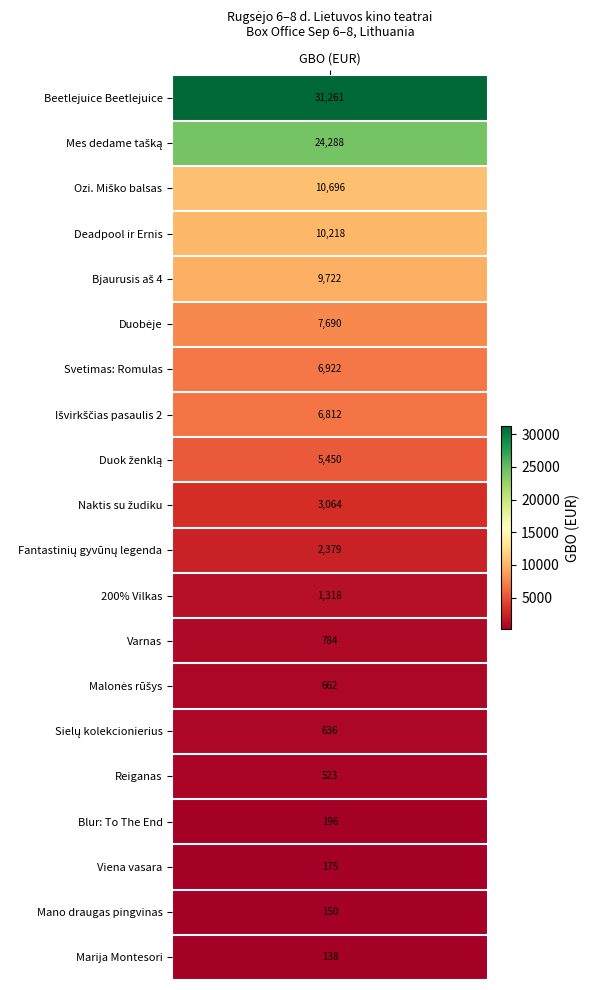

List the labels in order of value, largest first.

Beetlejuice Beetlejuice, Mes dedame tašką, Ozi. Miško balsas, Deadpool ir Ernis, Bjaurusis aš 4, Duobėje, Svetimas: Romulas, Išvirkščias pasaulis 2, Duok ženklą, Naktis su žudiku, Fantastinių gyvūnų legenda, 200% Vilkas, Varnas, Malonės rūšys, Sielų kolekcionierius, Reiganas, Blur: To The End, Viena vasara, Mano draugas pingvinas, Marija Montesori